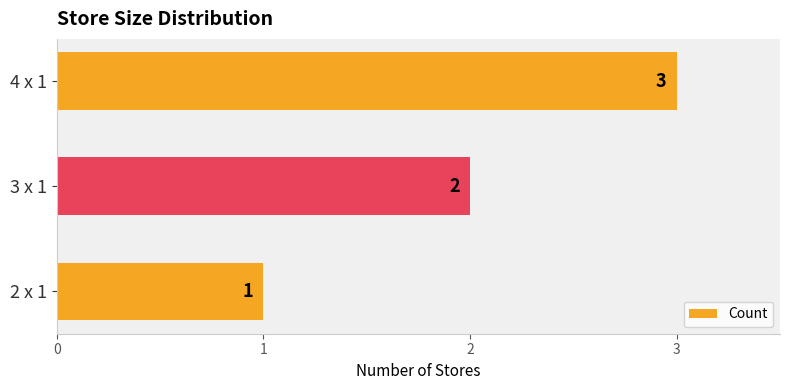

How many categories are shown in the chart?

3